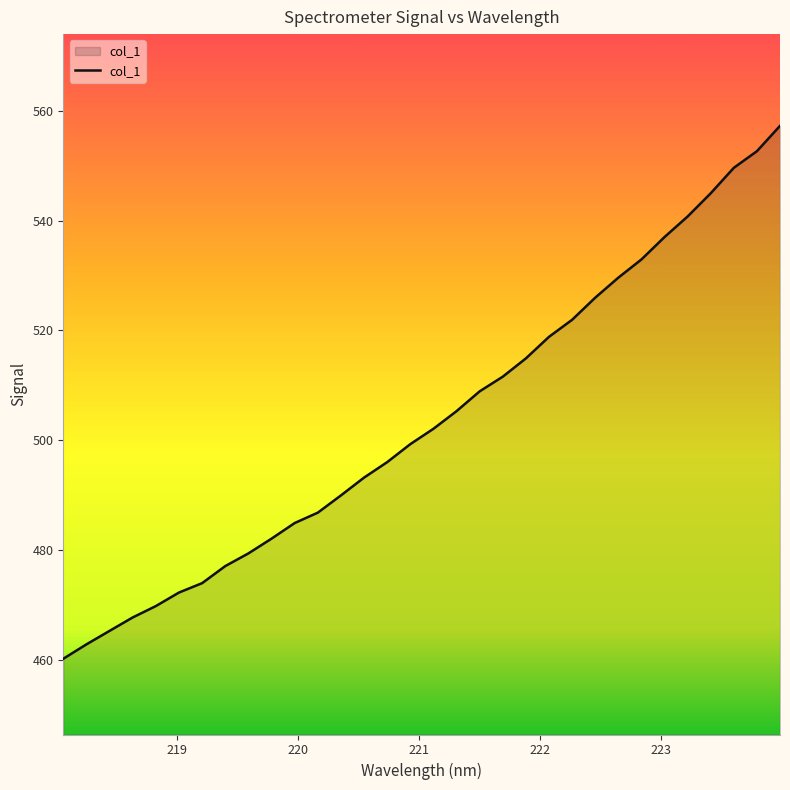

What is the smallest value displayed?

460.2